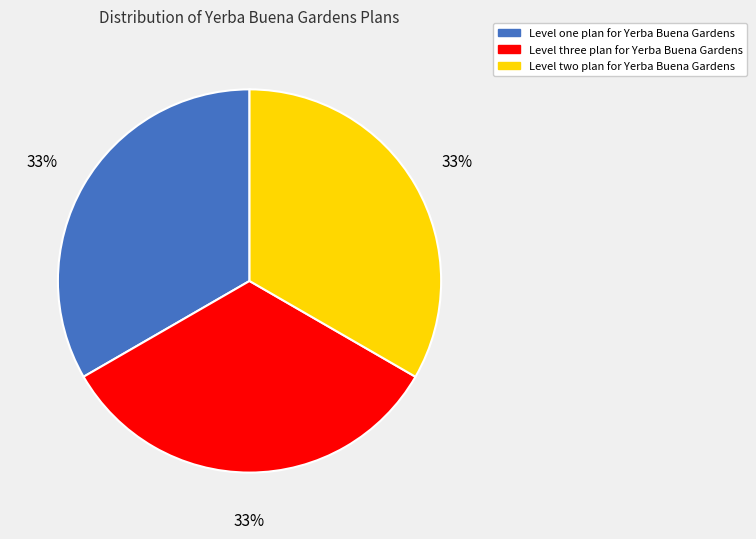

True or false: Level three plan for Yerba Buena Gardens accounts for 33% of the total.

True